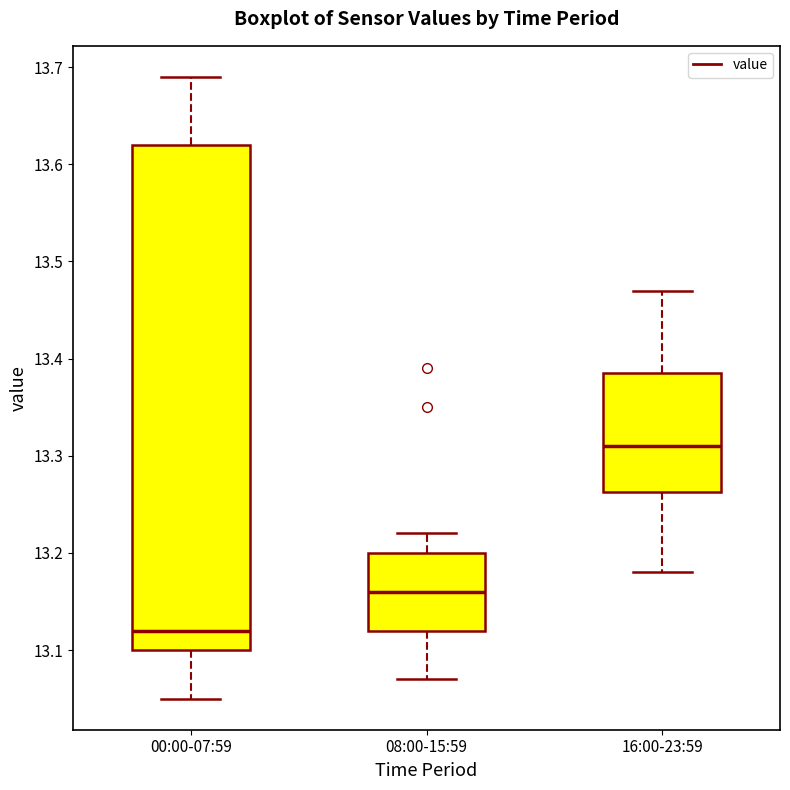

Which box is the tallest, from its lower edge to its upper edge?

00:00-07:59